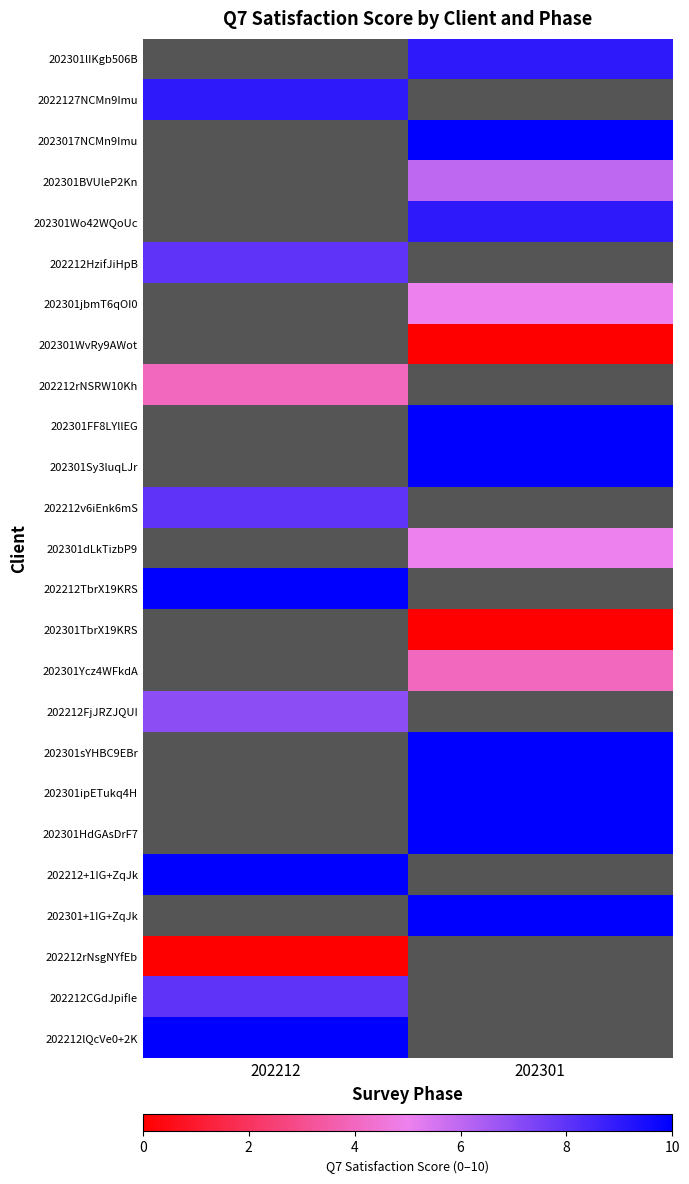

Which has a higher value, 202301 or 202212?

202212